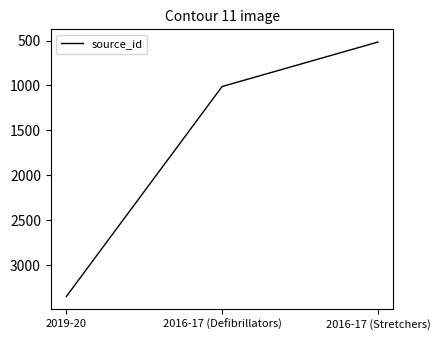

Count the number of data series in this chart.

1